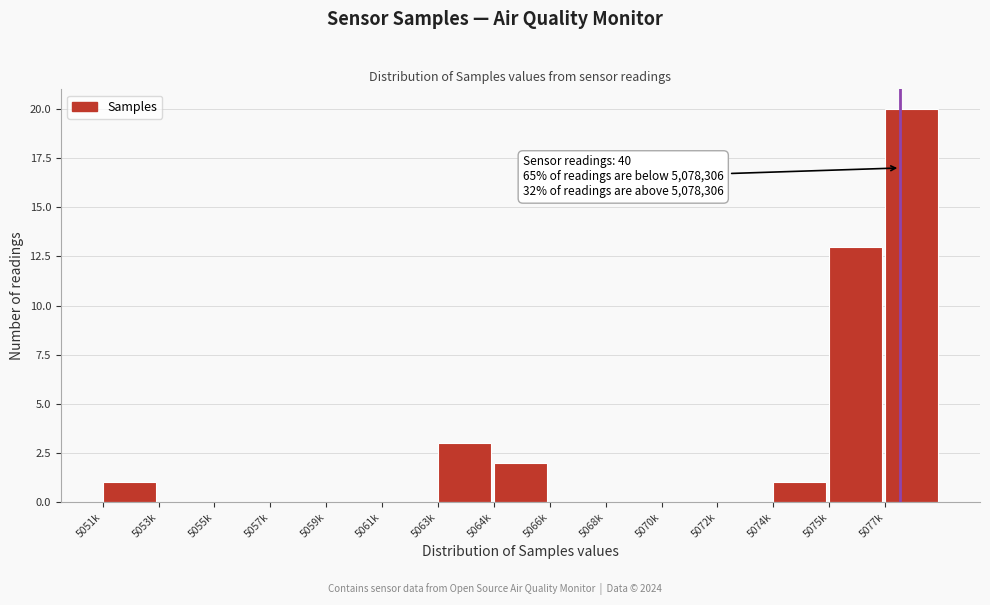

Reading left to right, transcribe all the data shown in this chart.

5051k=1	5053k=0	5055k=0	5057k=0	5059k=0	5061k=0	5063k=3	5064k=2	5066k=0	5068k=0	5070k=0	5072k=0	5074k=1	5075k=13	5077k=20